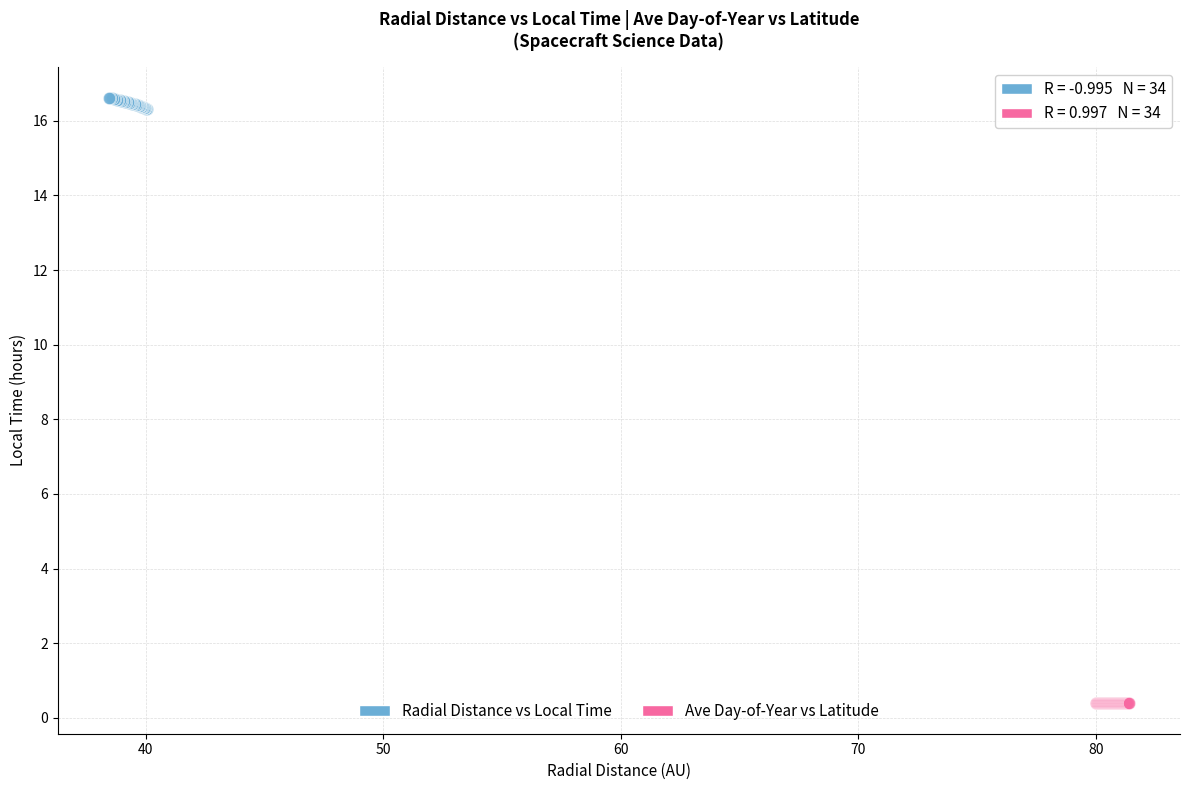

Which series reaches the minimum Y coordinate?

Ave Day-of-Year vs Latitude